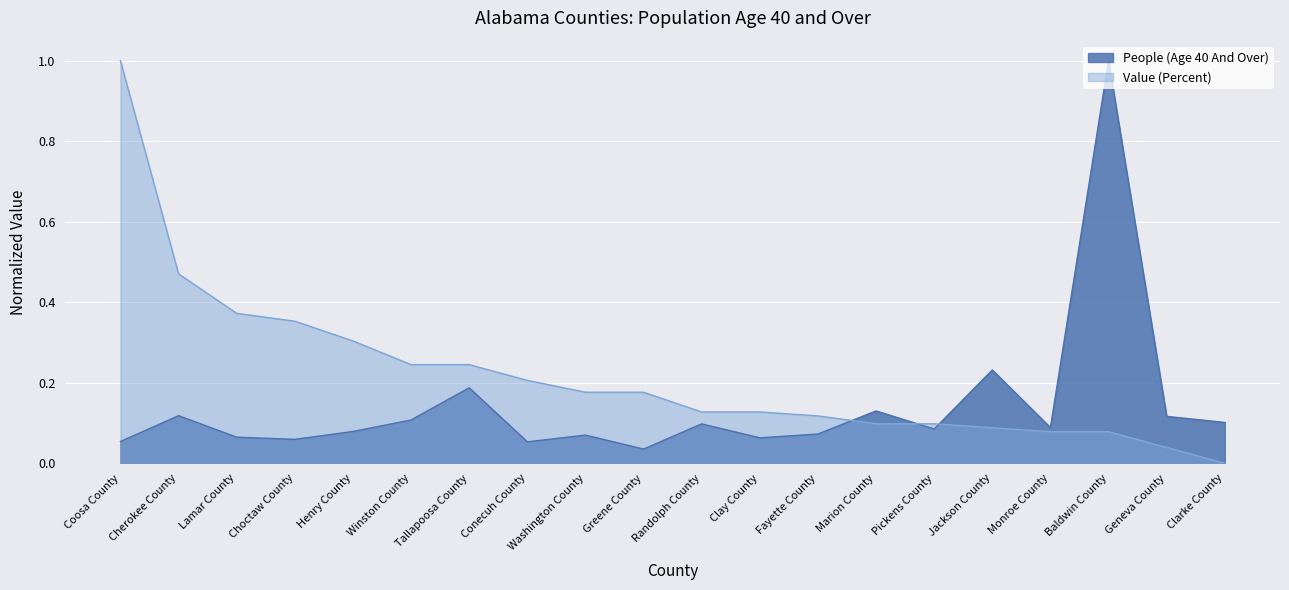

What is the sum of the Value (Percent) values at Monroe County and Choctaw County?

0.4